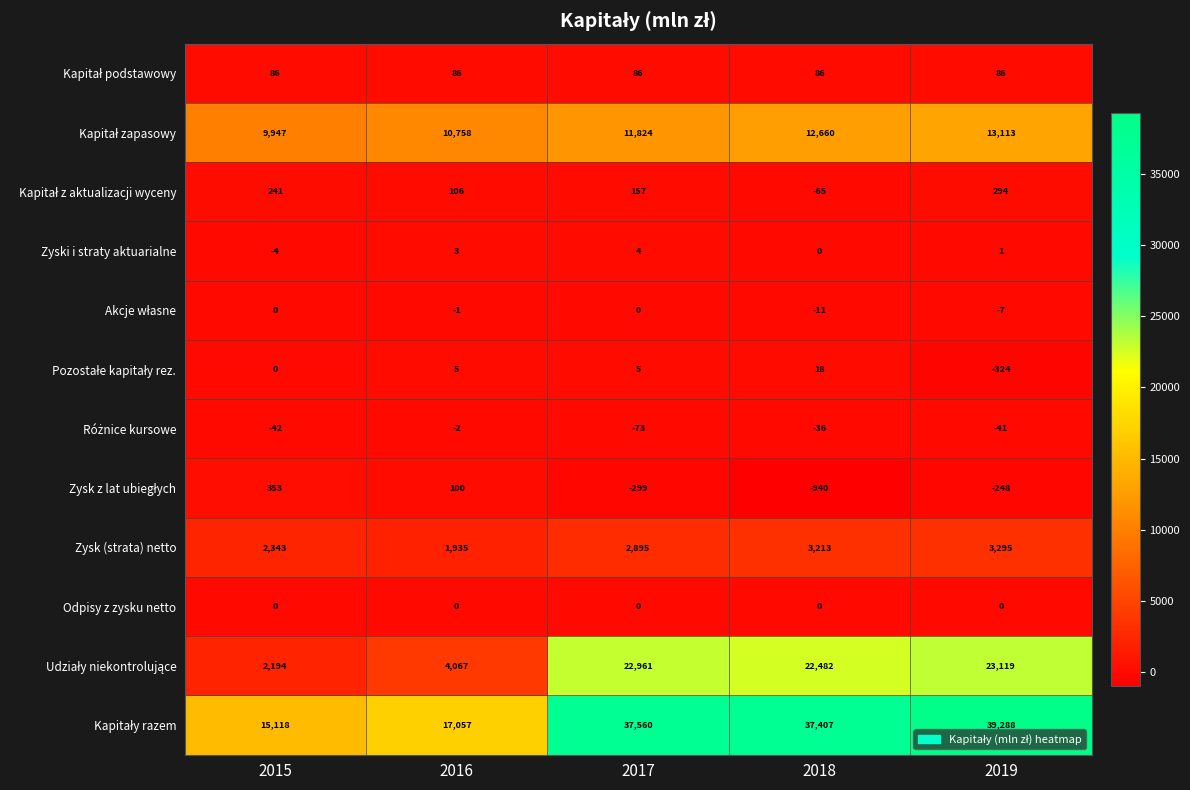

What is the minimum value shown in the chart?

-940